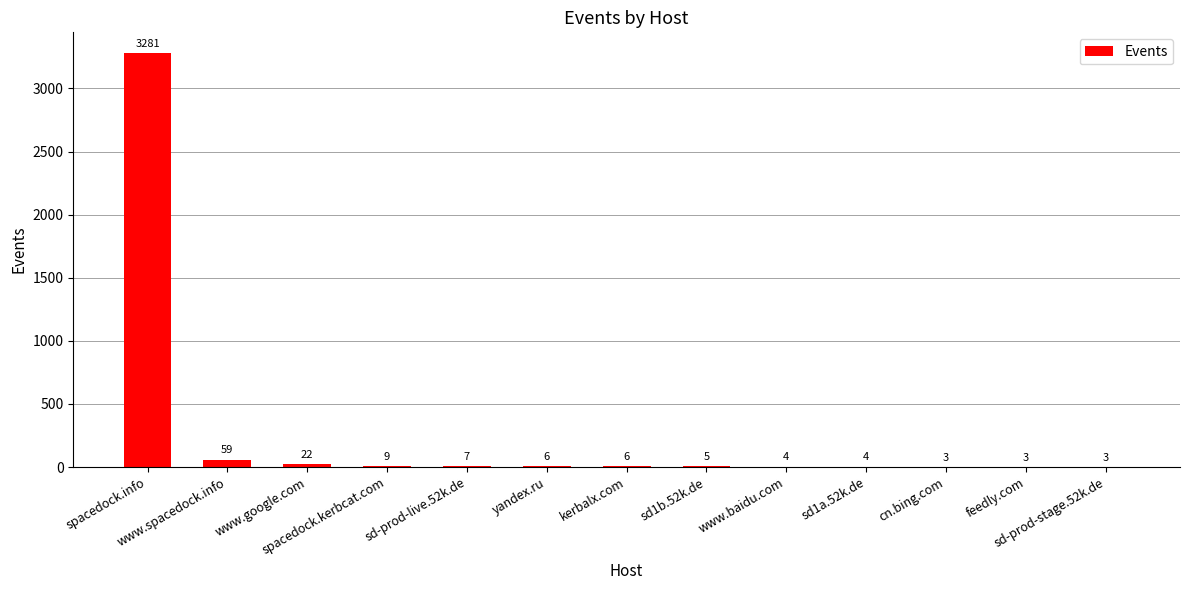

Reading left to right, what are all the values shown in this chart?

3281	59	22	9	7	6	6	5	4	4	3	3	3